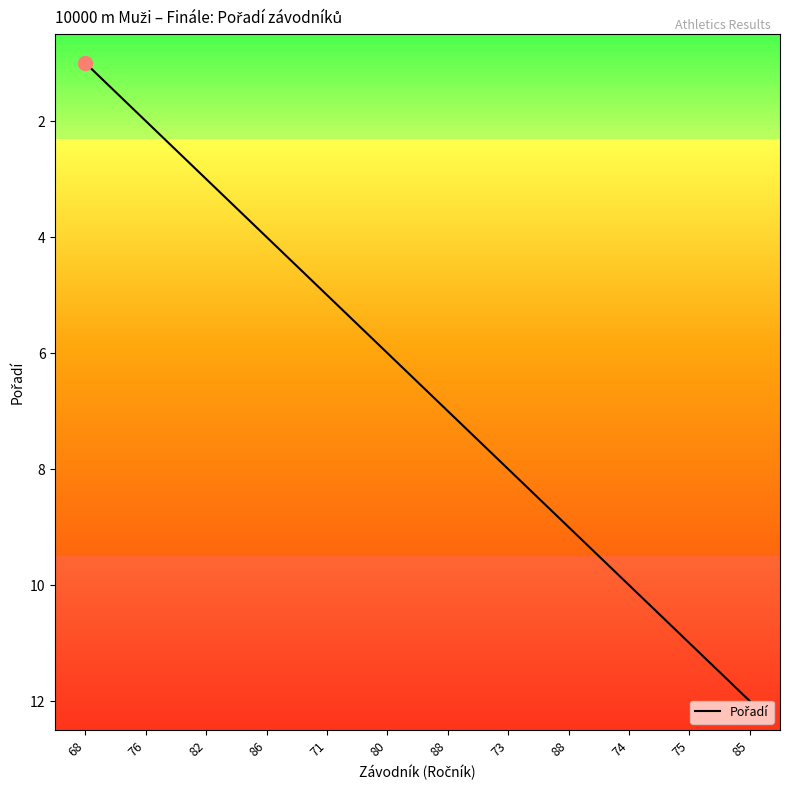

Is it true that the value at 86 is 2?

False